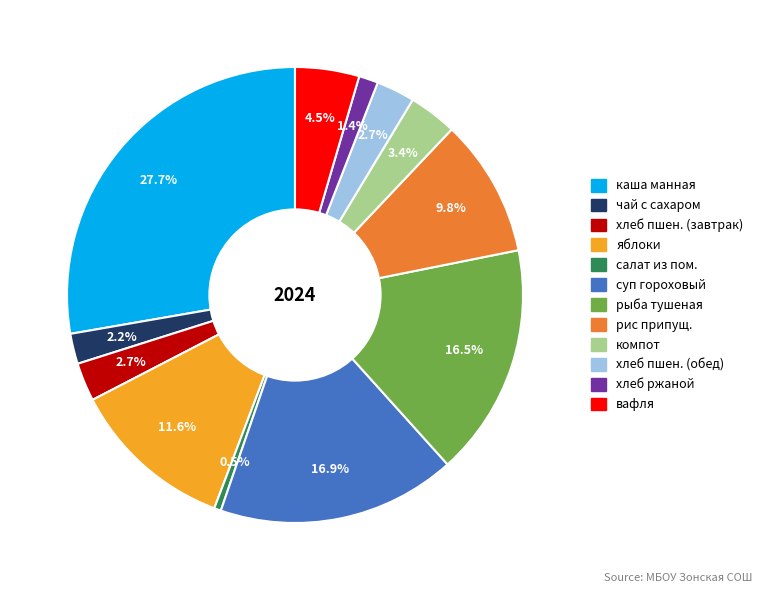

Between салат из пом. and рыба тушеная, which is larger?

рыба тушеная